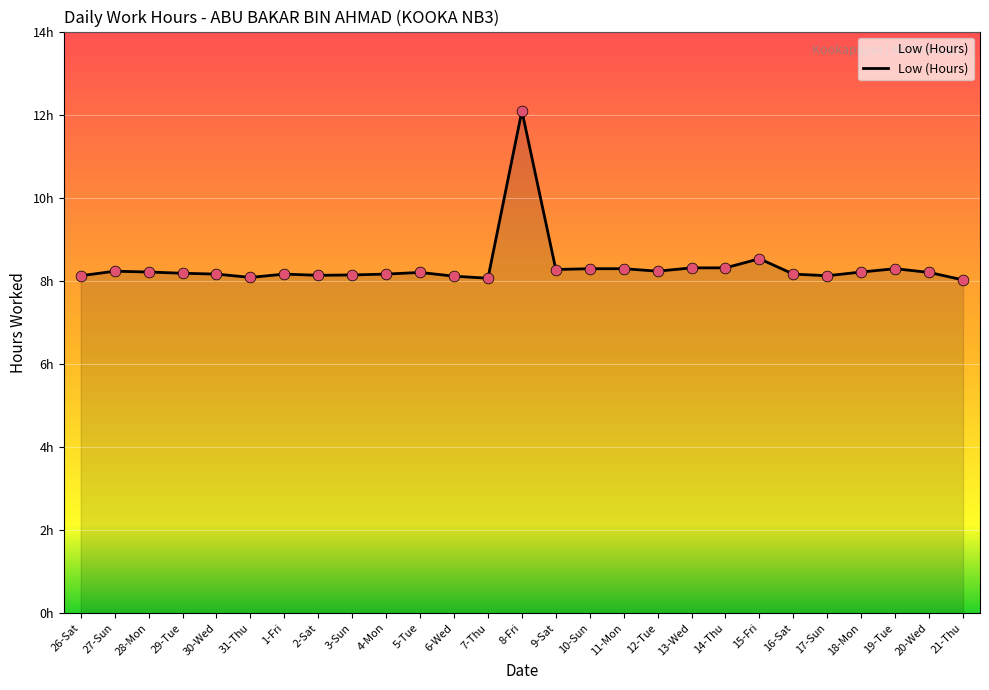

What is the change in value from 4-Mon to 13-Wed?

+0.2